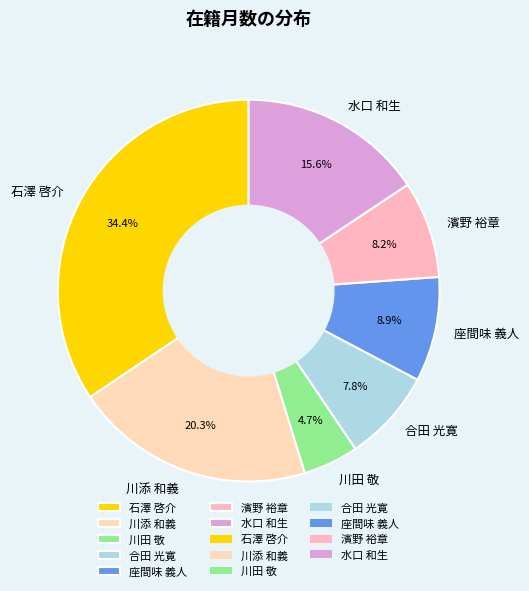

Approximately how many times larger is the value at 合田 光寛 compared to 川田 敬?

1.7